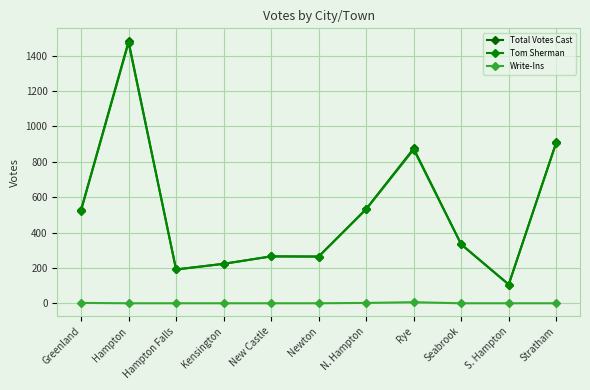

How many distinct data groups are displayed?

3